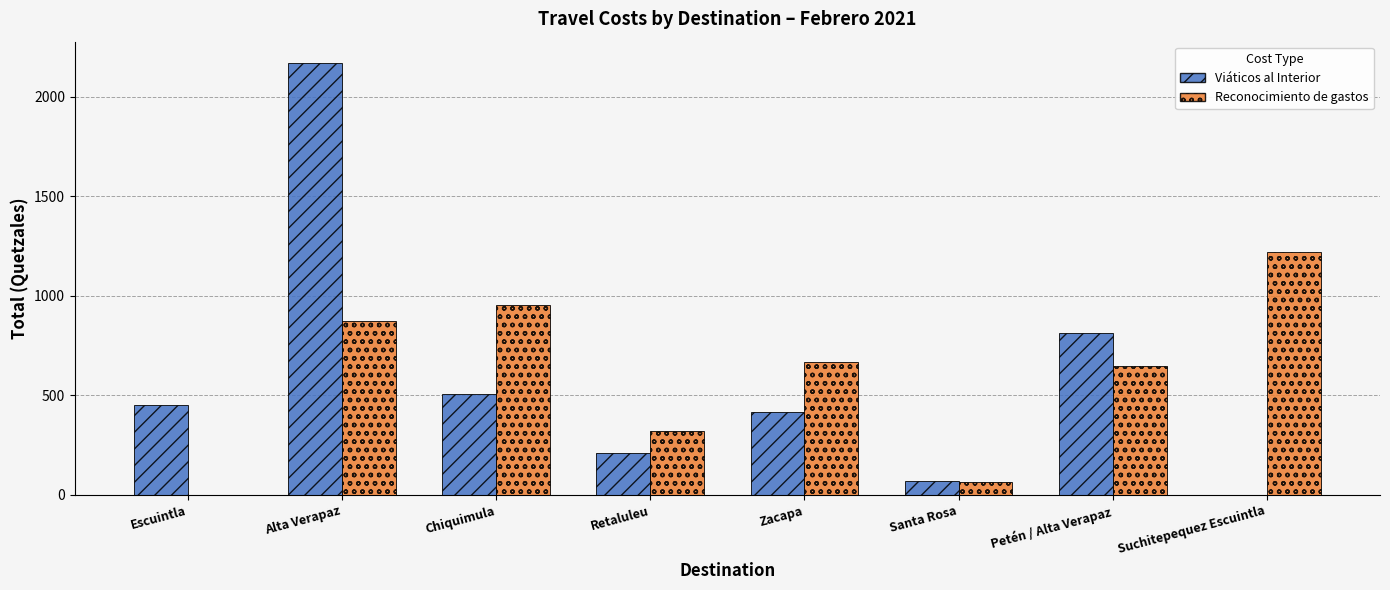

Which series changed the most between Santa Rosa and Petén / Alta Verapaz?

Viáticos al Interior